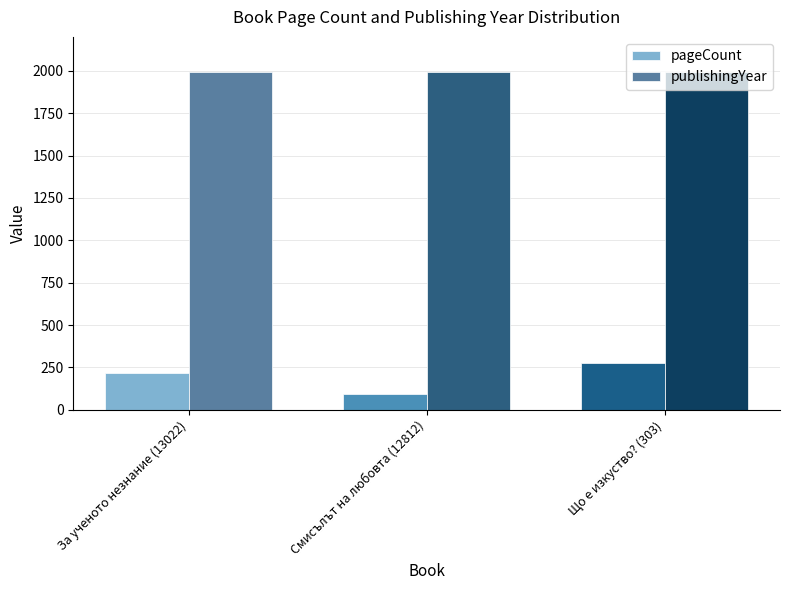

At which label does pageCount reach its minimum?

Смисълът на любовта (12812)